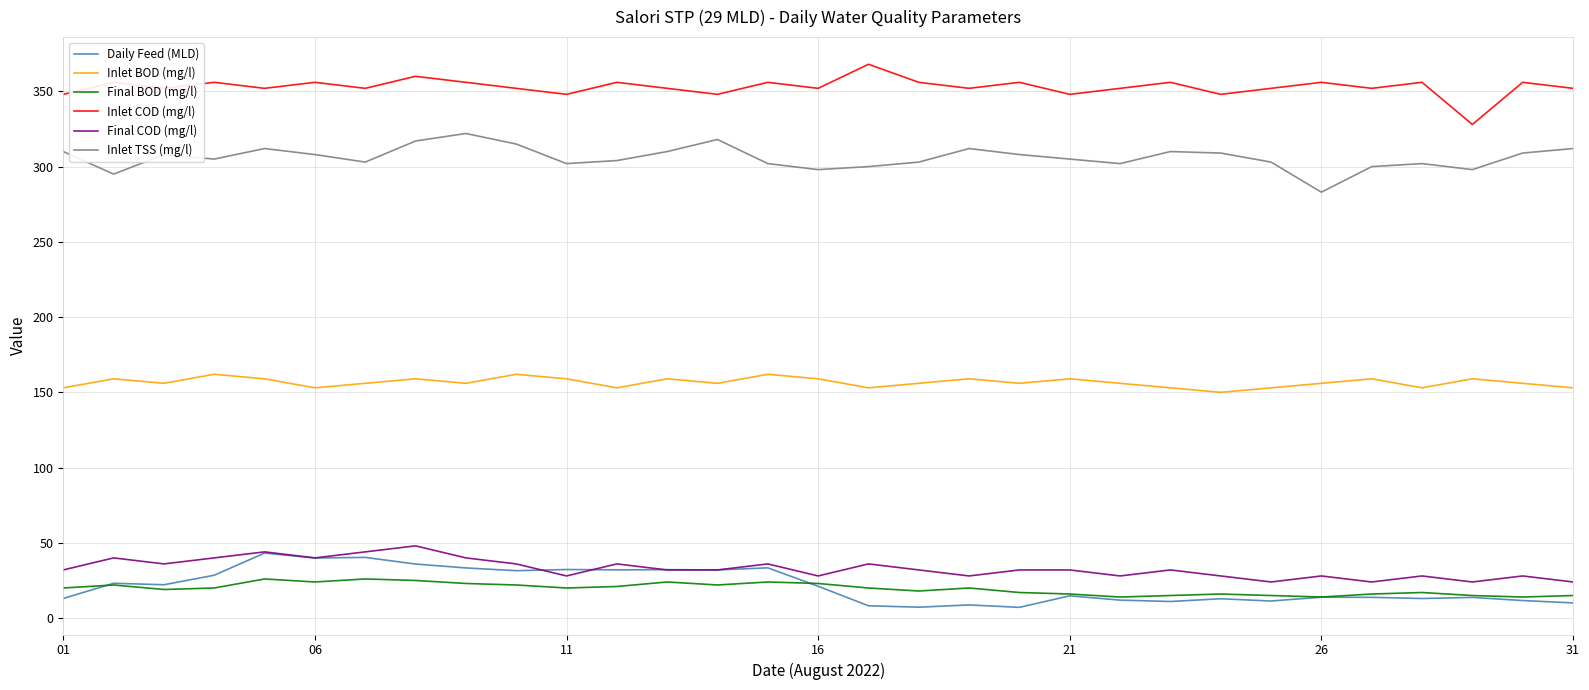

Does the chart have visible grid lines?

Yes